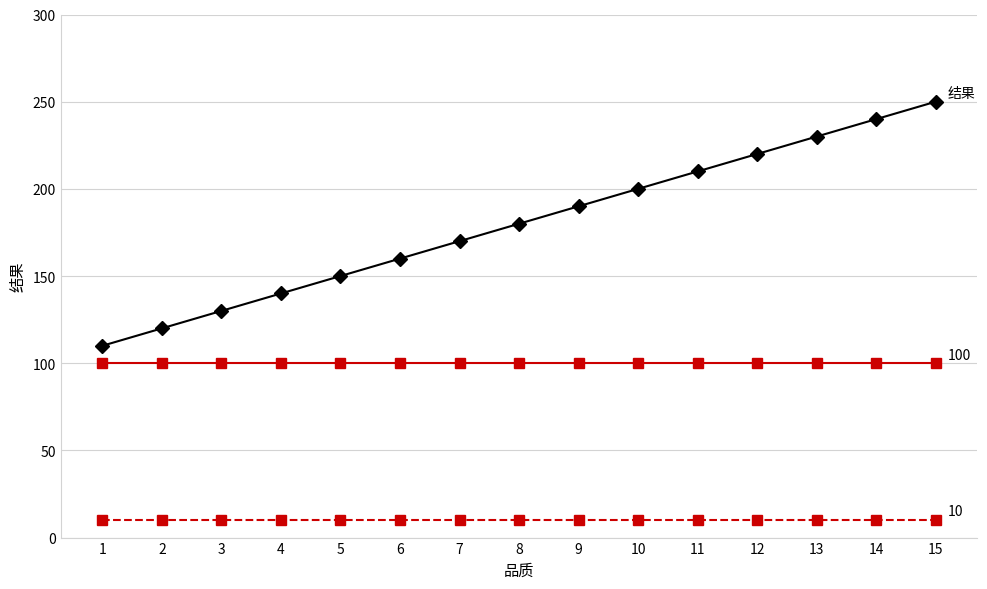

Is this an area chart (filled region under the line)?

No